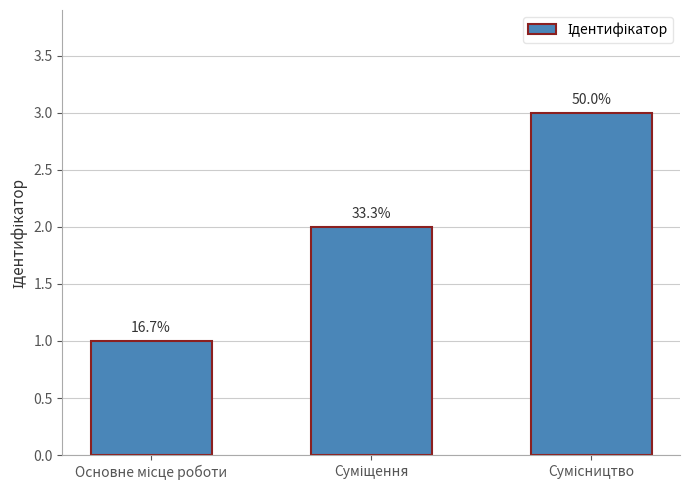

Are the bars horizontal?

No